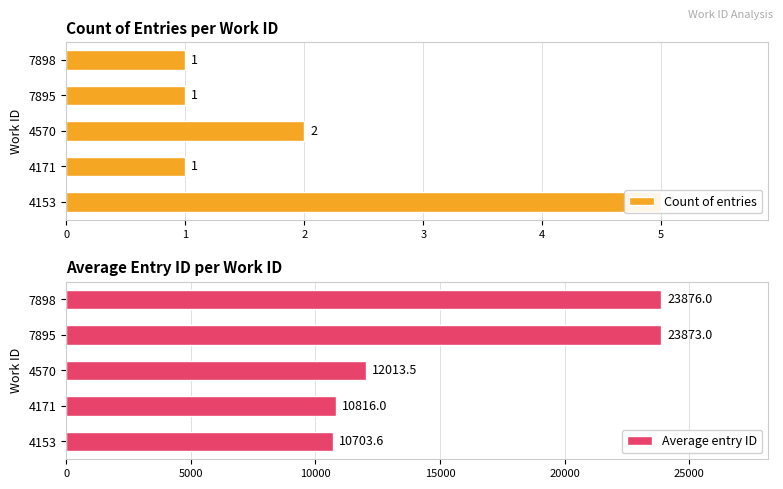

How many data points does each series have?

5